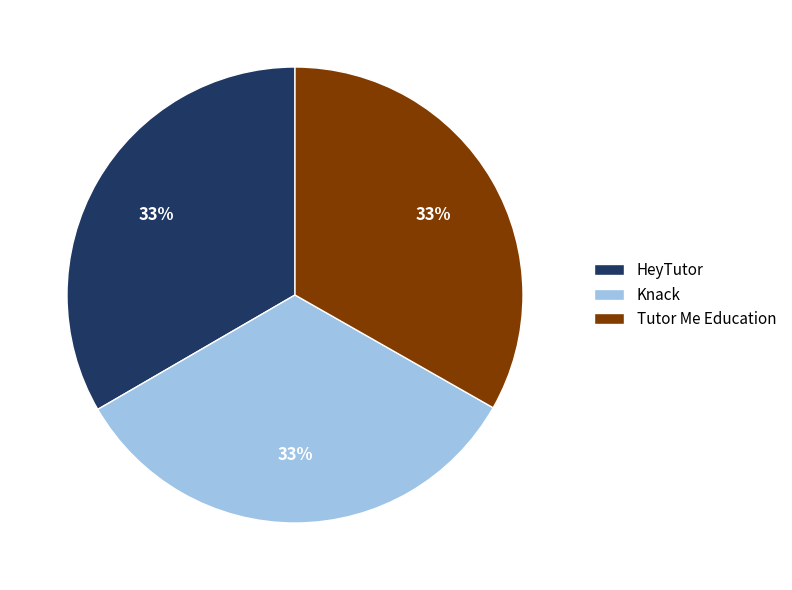

Do HeyTutor and Tutor Me Education together represent more than half of the pie?

Yes